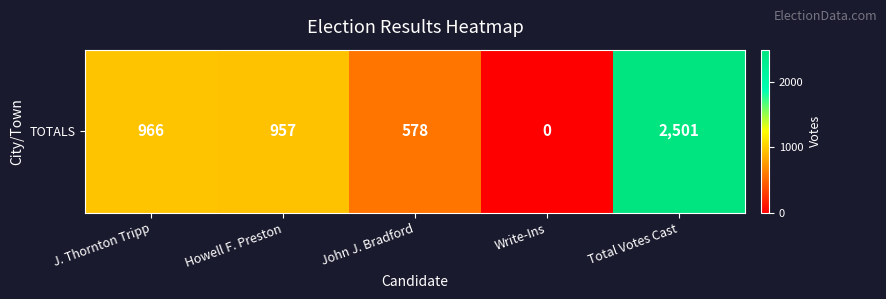

Reading right to left, what are all the values shown in this chart?

2501	0	578	957	966